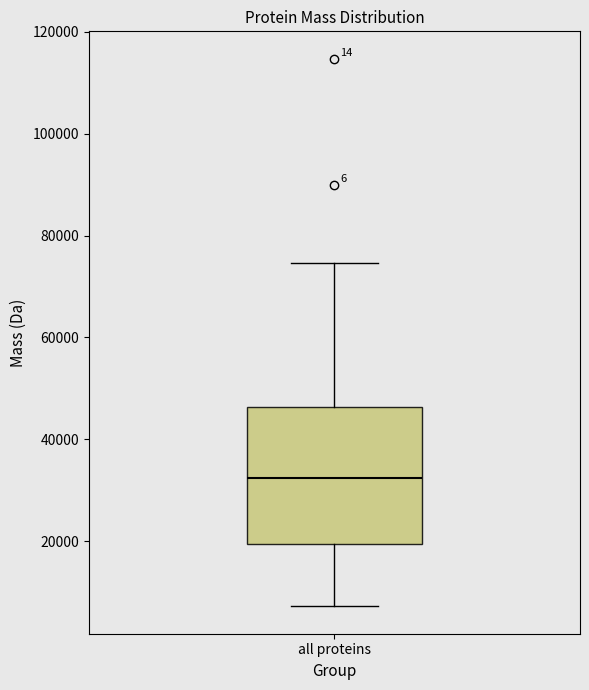

Read this box plot against the y-axis: the position of the median line, the range covered by the box, and the ends of both whiskers. The values are not printed on the chart, so give them approximately, as read against the axis.

median 32000, box 20000 to 46000, whiskers 8000 to 74000